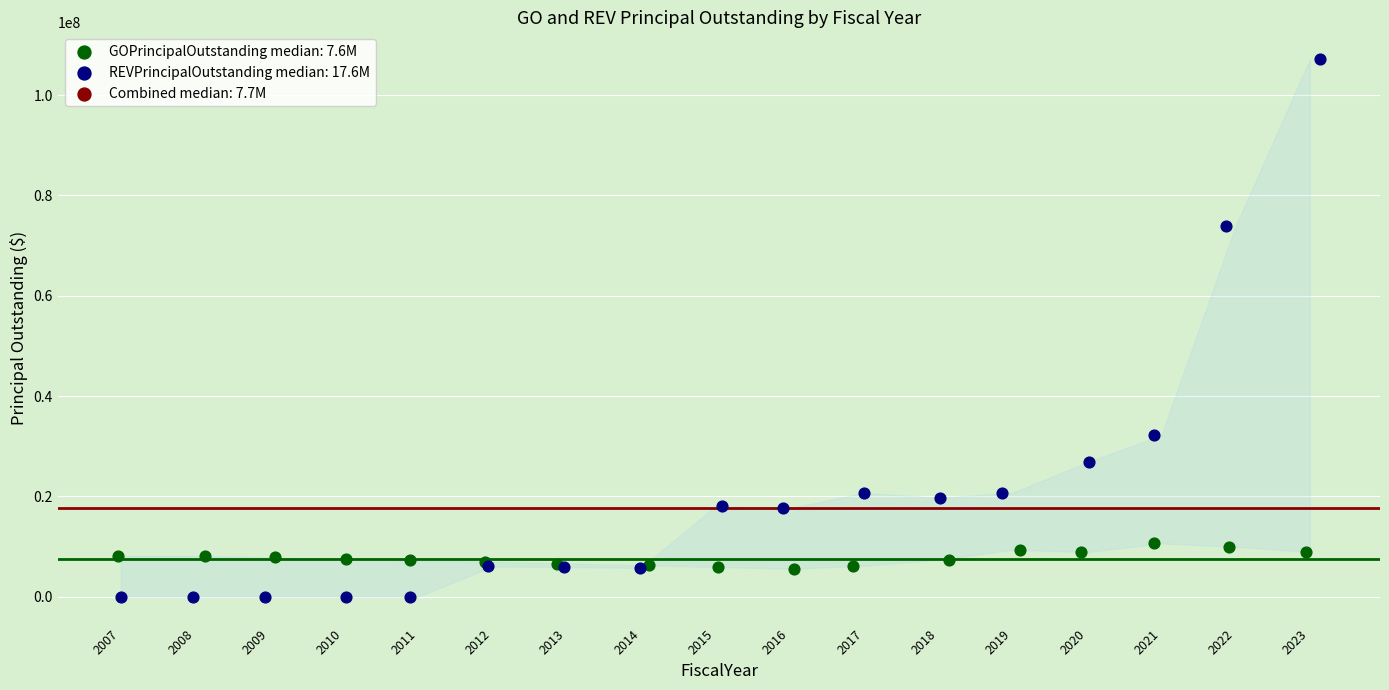

Which series contains the highest Y value?

REVPrincipalOutstanding median: 17.6M